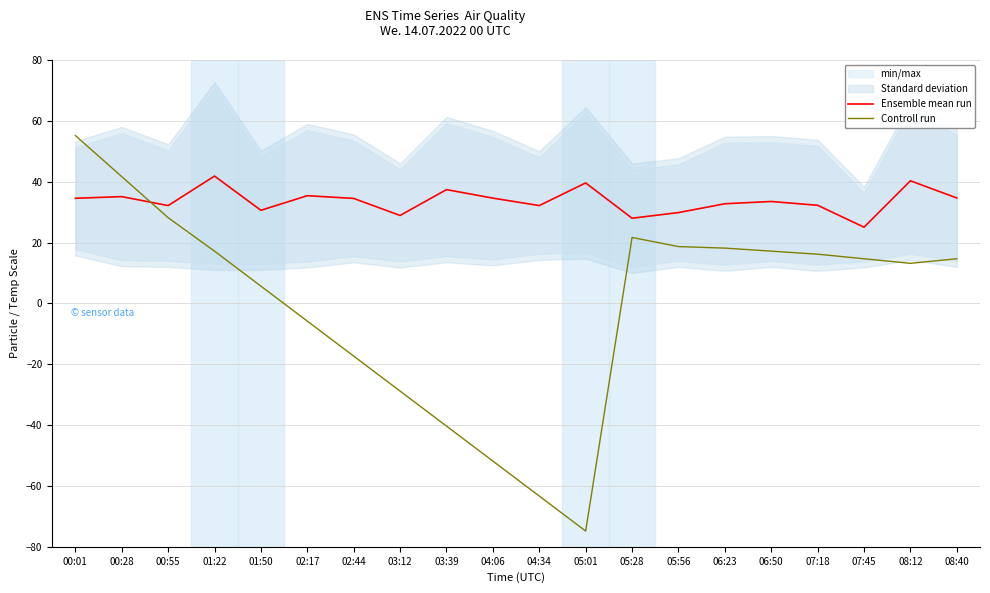

What is the value of the Controll run point at the 4th from the left?

17.2